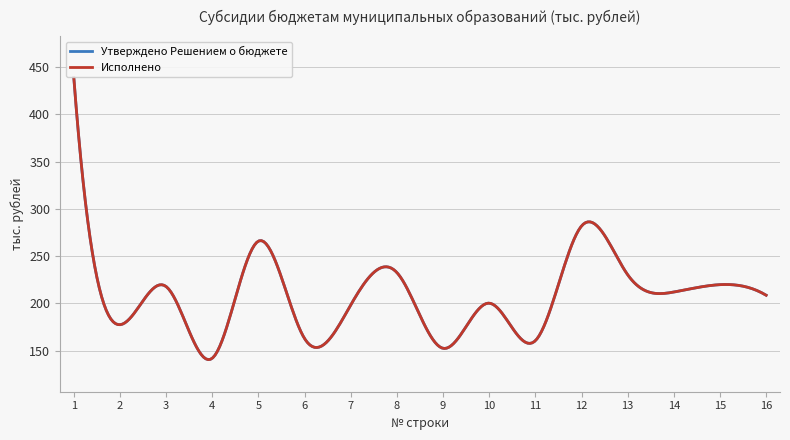

How many lines are shown in the chart?

2